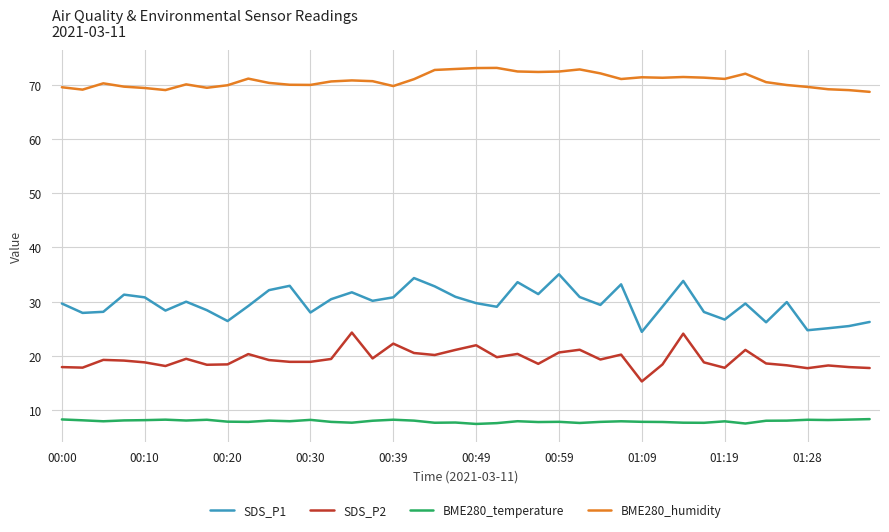

What is the difference between the second highest and second lowest values in the SDS_P2 series?

6.4